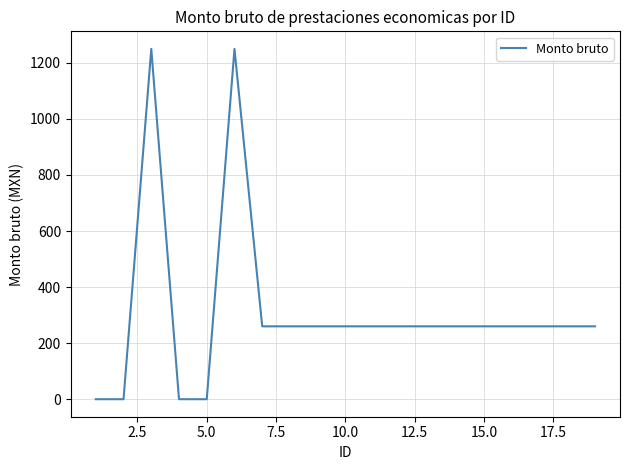

Reading right to left, what are all the values shown in this chart?

260	260	260	260	260	260	260	260	260	260	260	260	260	1250	0	0	1250	0	0